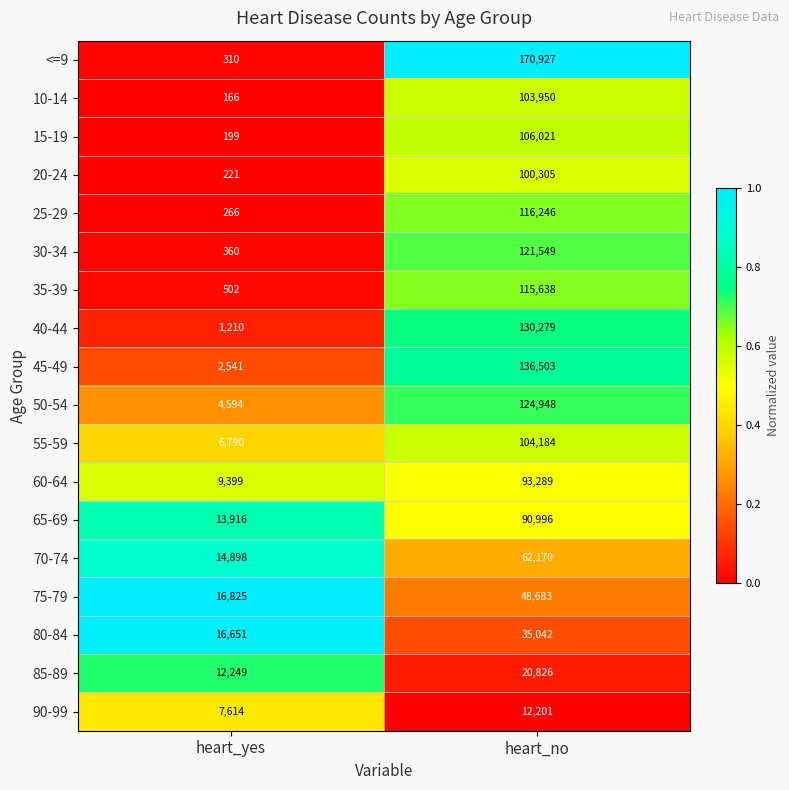

The 30-34 series shows 600 at heart_yes. True or false?

False